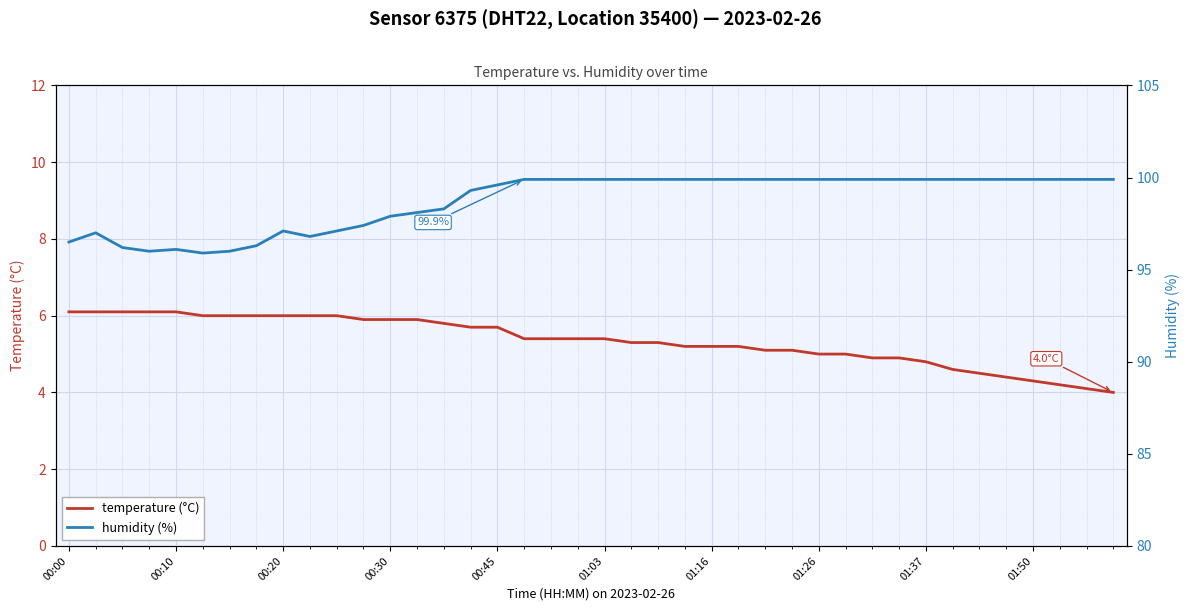

Does the chart display data point markers on the line(s)?

No